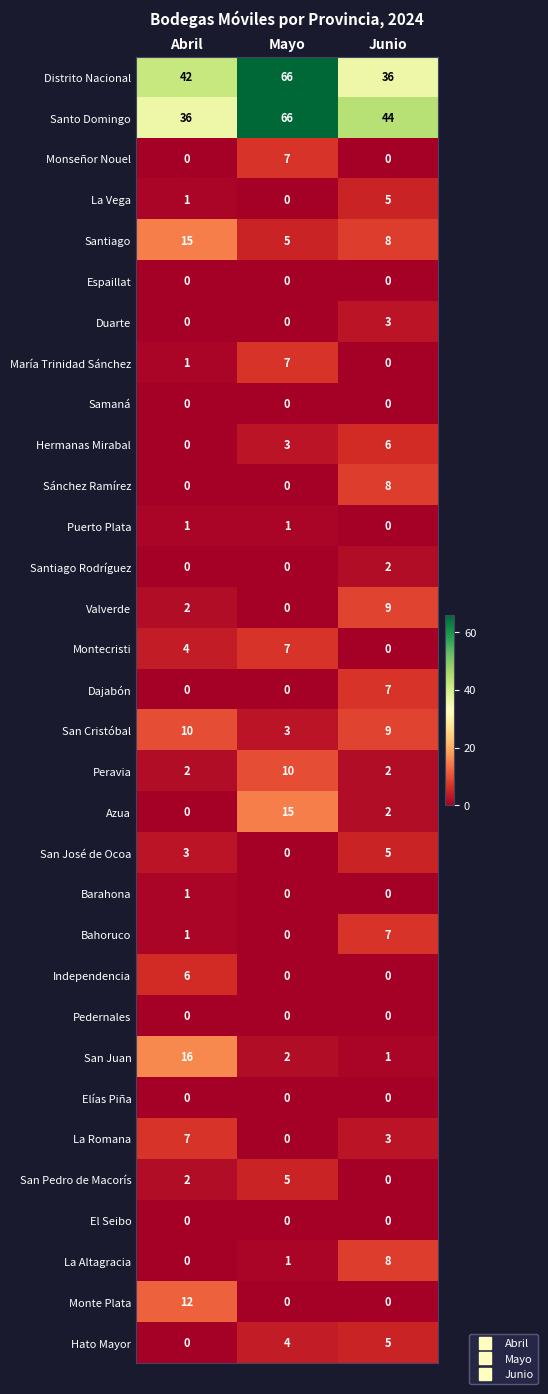

Which series changed the most between Mayo and Junio?

Distrito Nacional